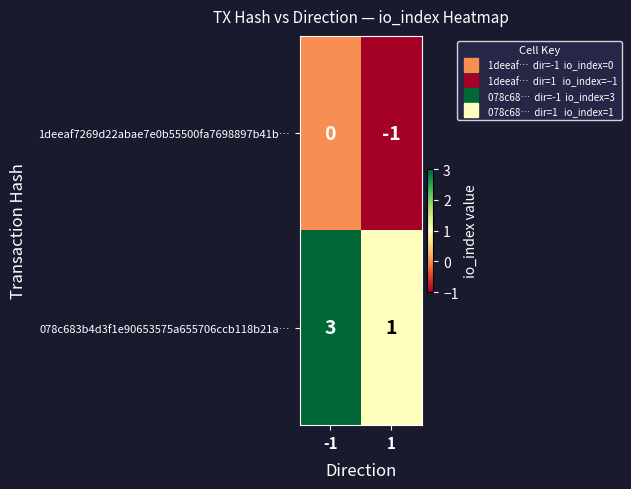

What is the greatest value displayed?

3